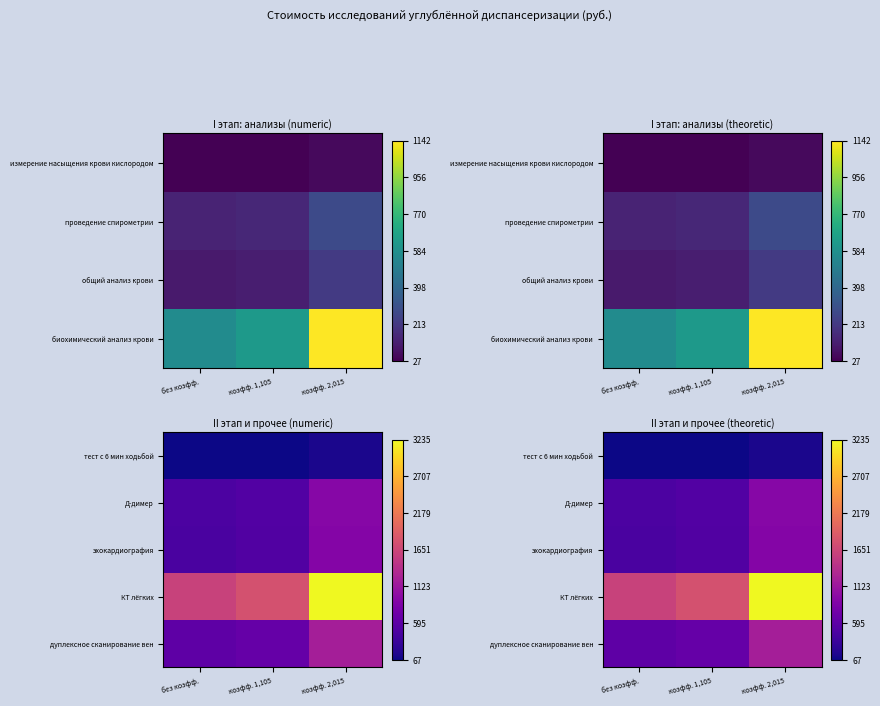

Which series has the largest range (max minus min)?

КТ лёгких